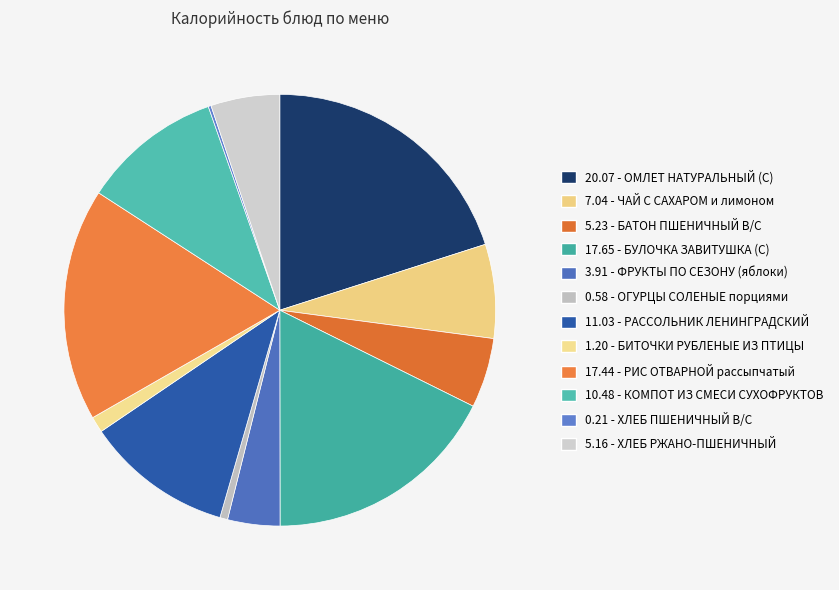

Is there any slice that represents more than half of the pie?

No